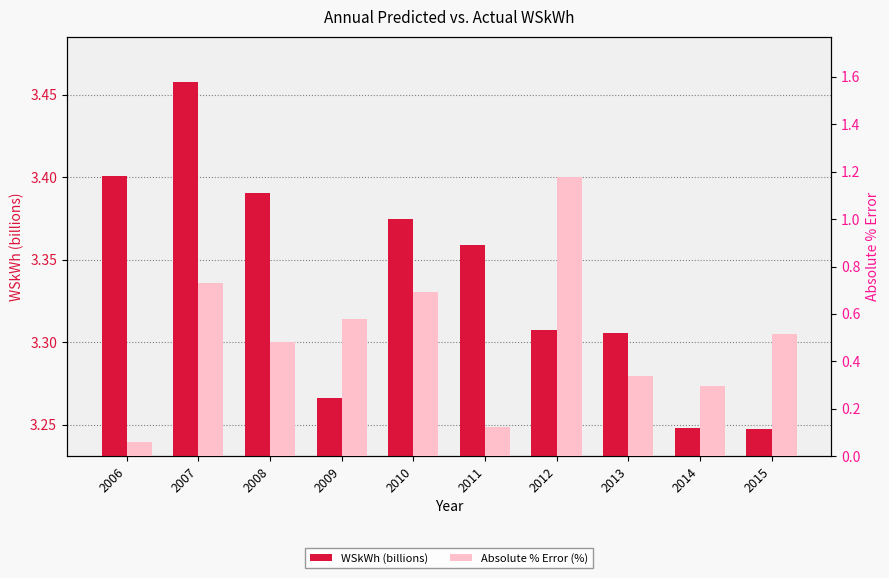

Rank the categories by Absolute % Error (%) value from lowest to highest.

2006, 2011, 2014, 2013, 2008, 2015, 2009, 2010, 2007, 2012